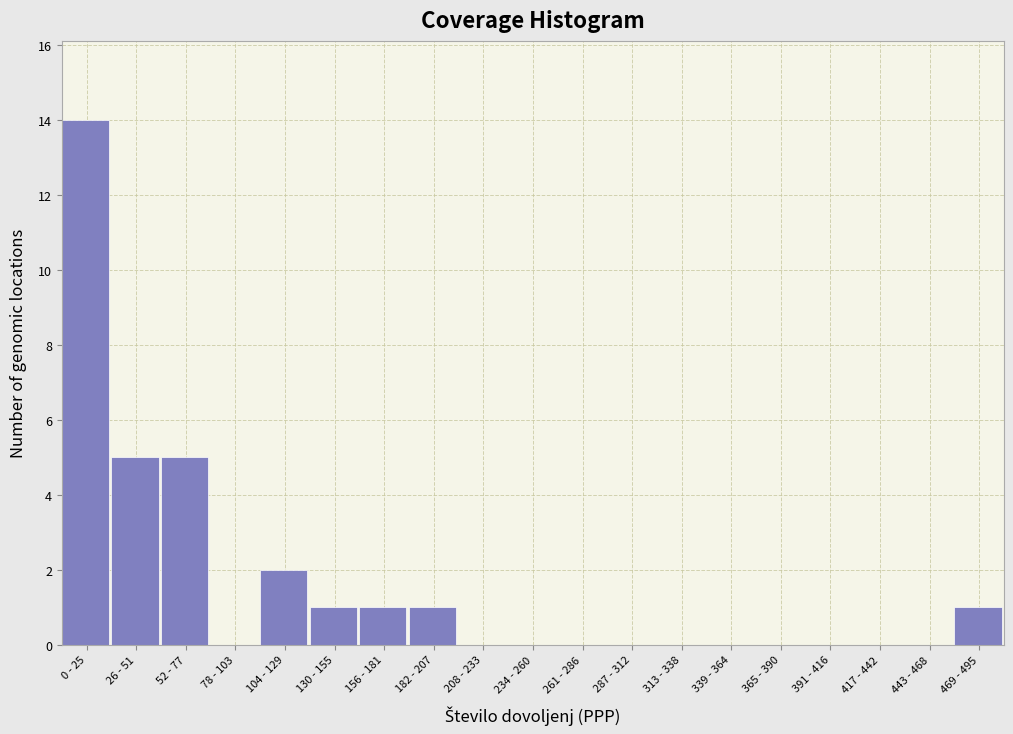

Reading left to right, transcribe all the data shown in this chart.

0 - 25=14	26 - 51=5	52 - 77=5	78 - 103=0	104 - 129=2	130 - 155=1	156 - 181=1	182 - 207=1	208 - 233=0	234 - 260=0	261 - 286=0	287 - 312=0	313 - 338=0	339 - 364=0	365 - 390=0	391 - 416=0	417 - 442=0	443 - 468=0	469 - 495=1